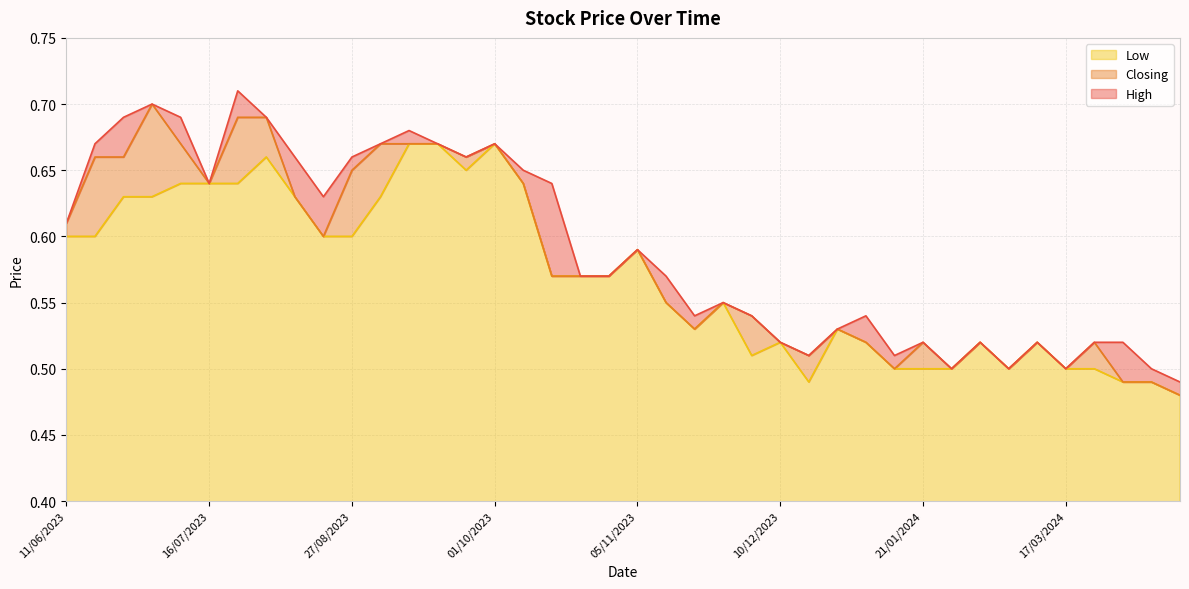

At which label is Closing closest to 0?

28/04/2024